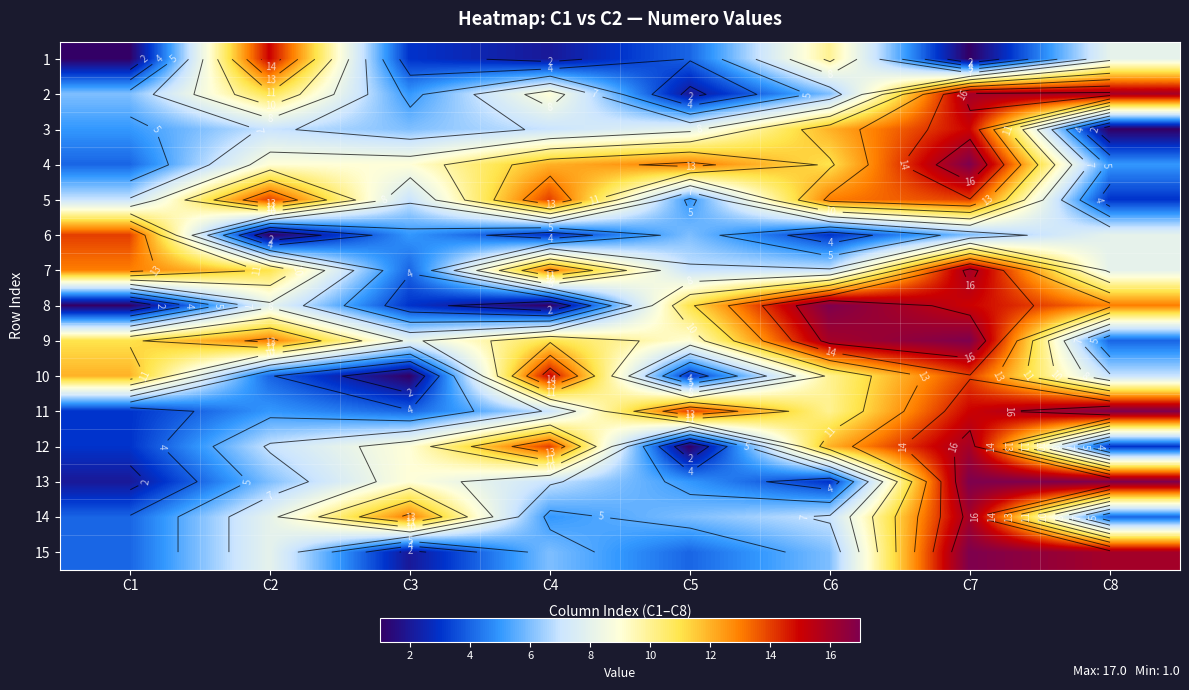

What is the minimum value shown in the chart?

1